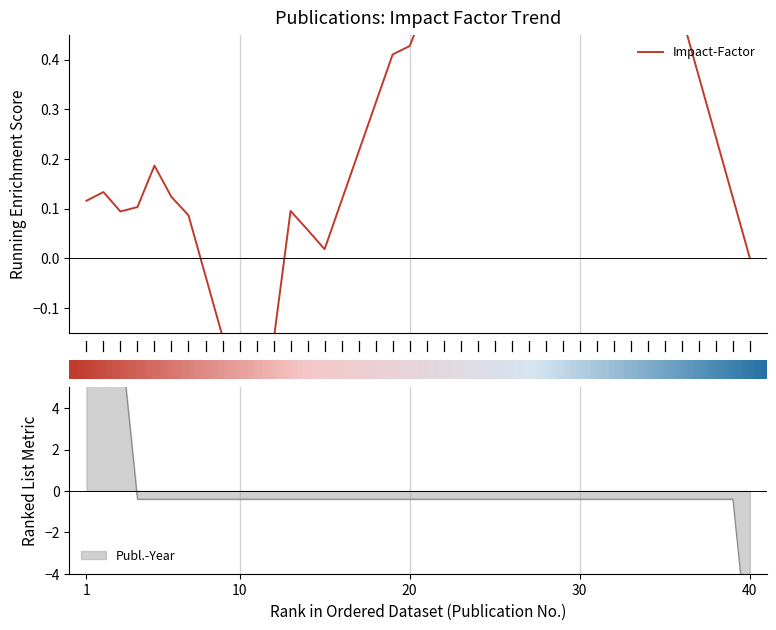

What is the label of the 26th bar from the right?

15